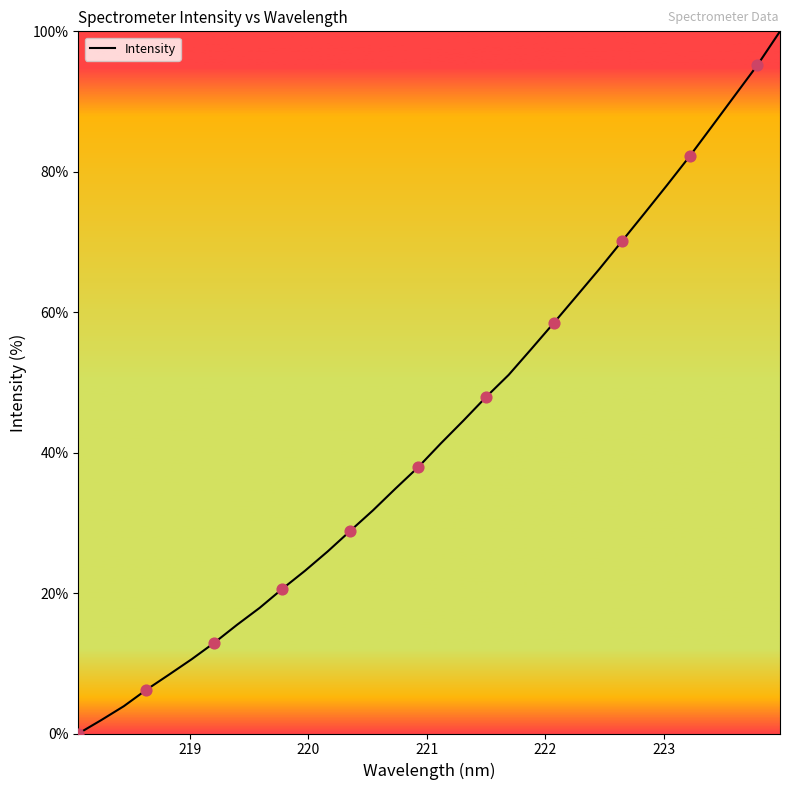

What is the difference between the maximum and minimum values?

100.0